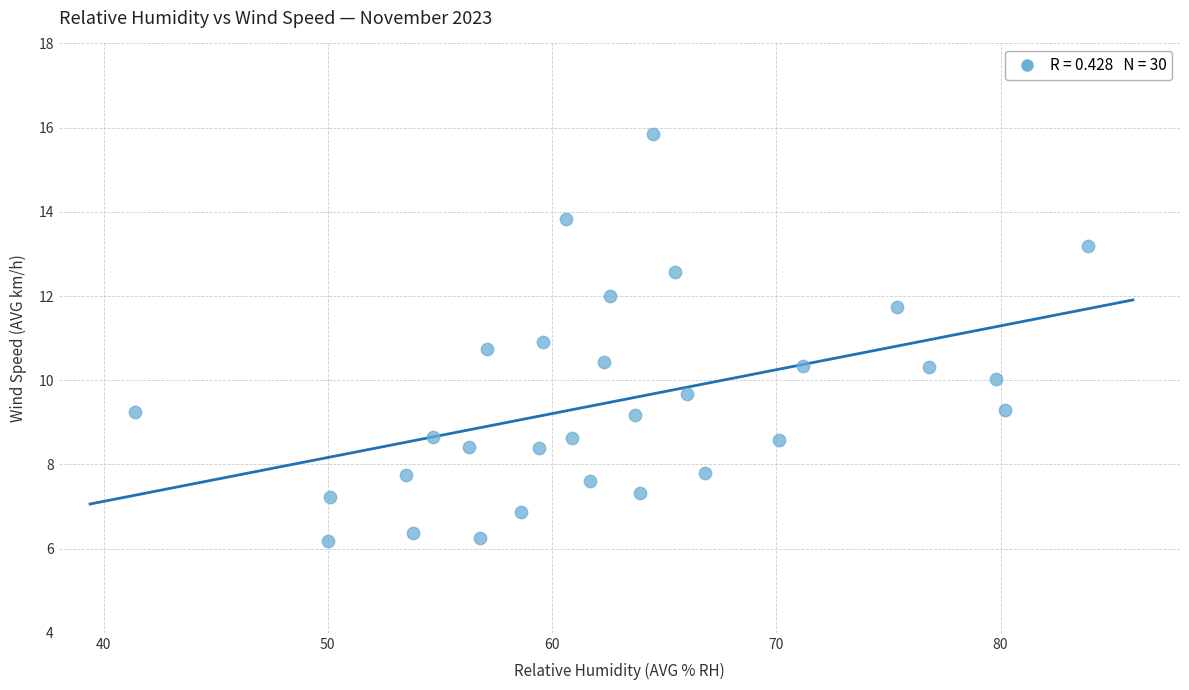

What is the range of X values (max minus min)?

42.5